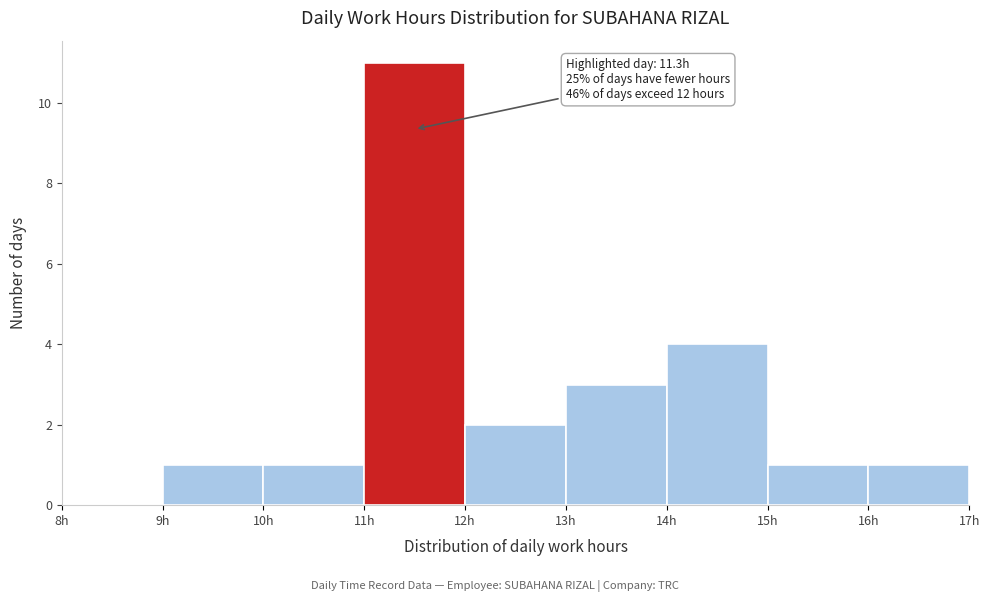

Which range on the x-axis has the tallest bar?

11 to 12